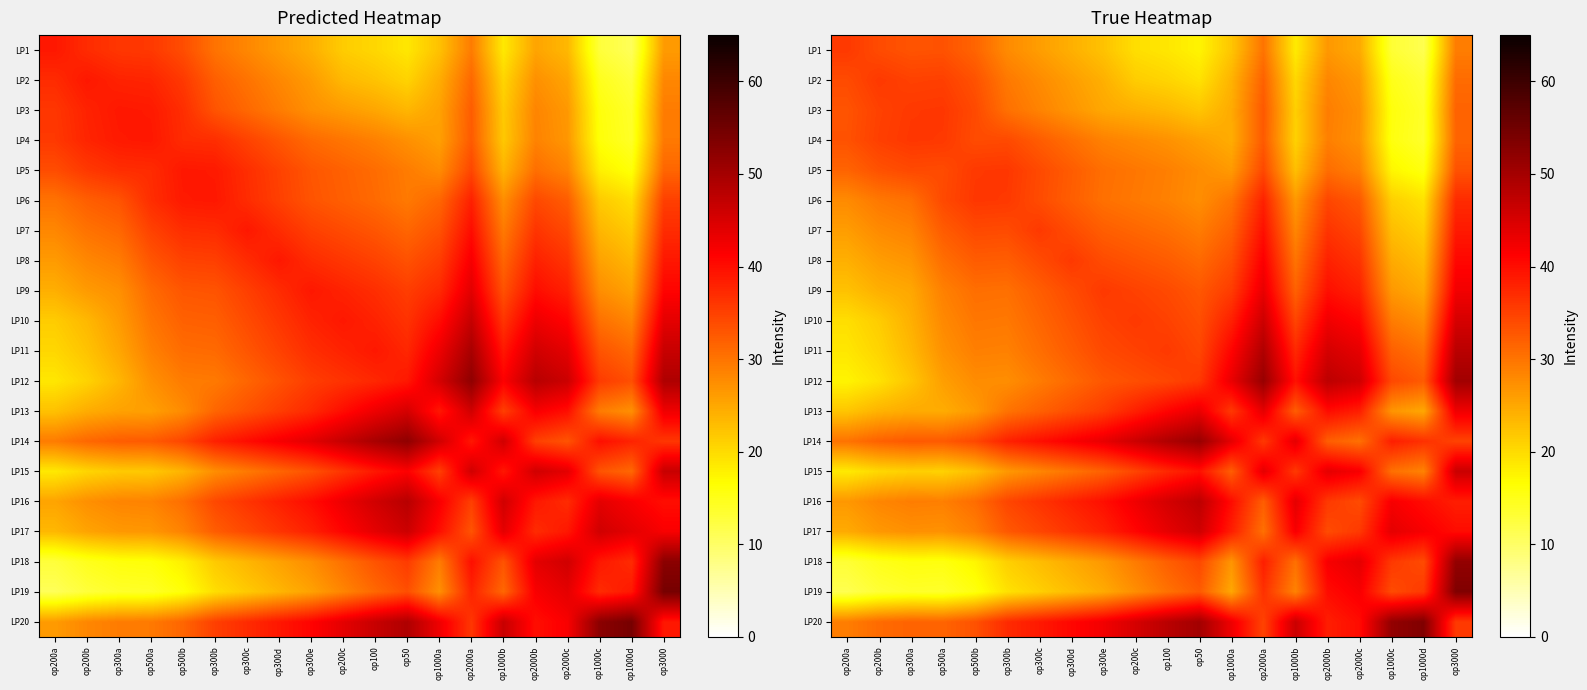

List the labels in order of LP1 value, smallest first.

op1000d, op1000c, op50, op1000b, op100, op200c, op1000a, op300e, op300d, op2000c, op300c, op2000b, op300b, op3000, op2000a, op500b, op300a, op500a, op200b, op200a